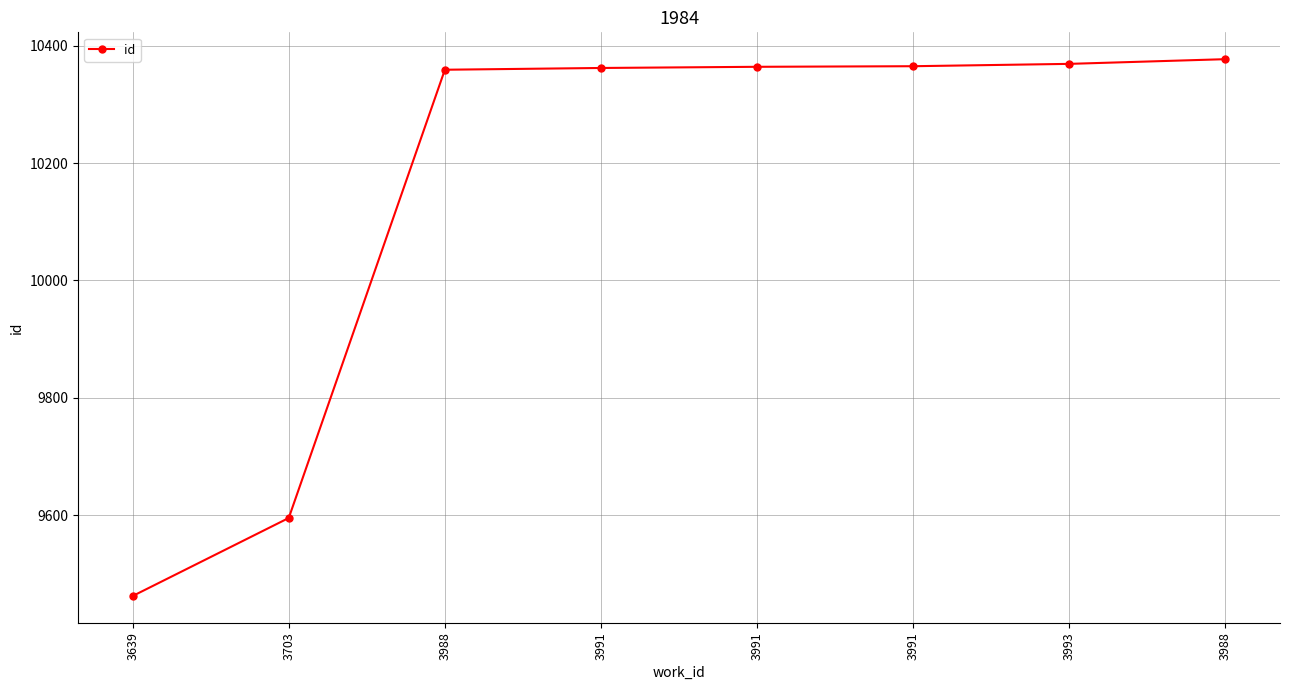

What is the label of the 3rd point from the right?

3991